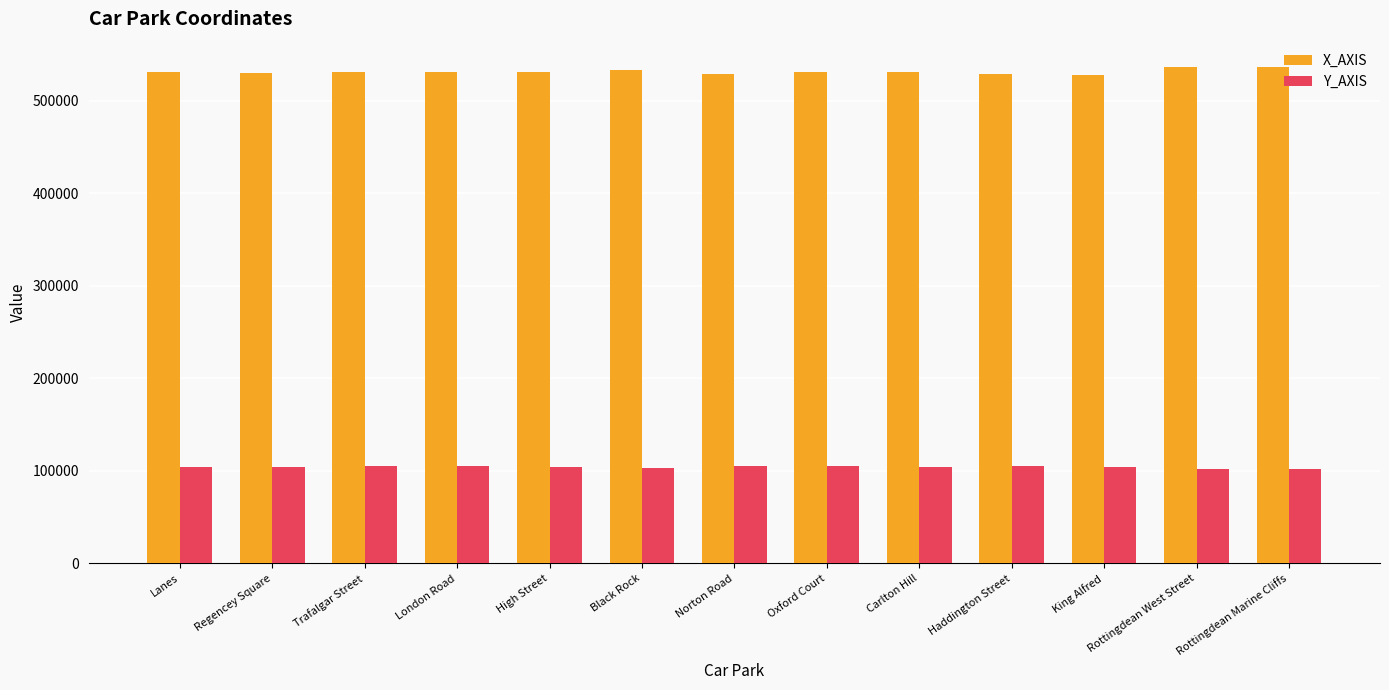

What is the total value across all series at Lanes?

635027